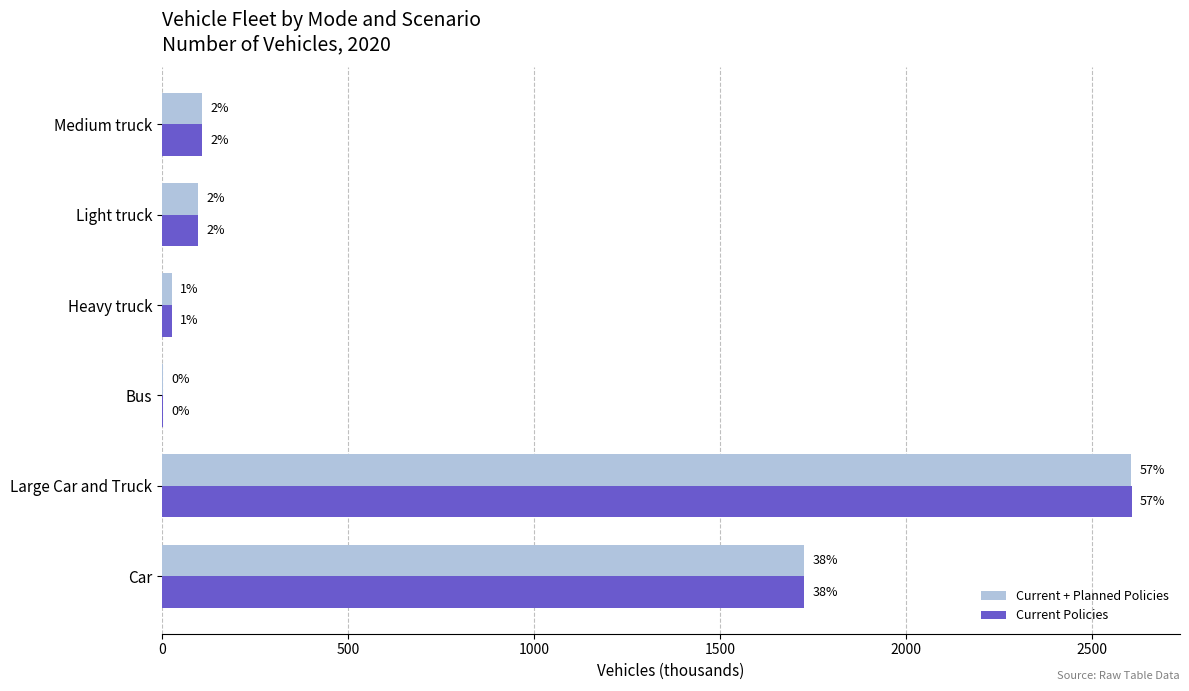

How many data points in Current + Planned Policies are less than 108?

3